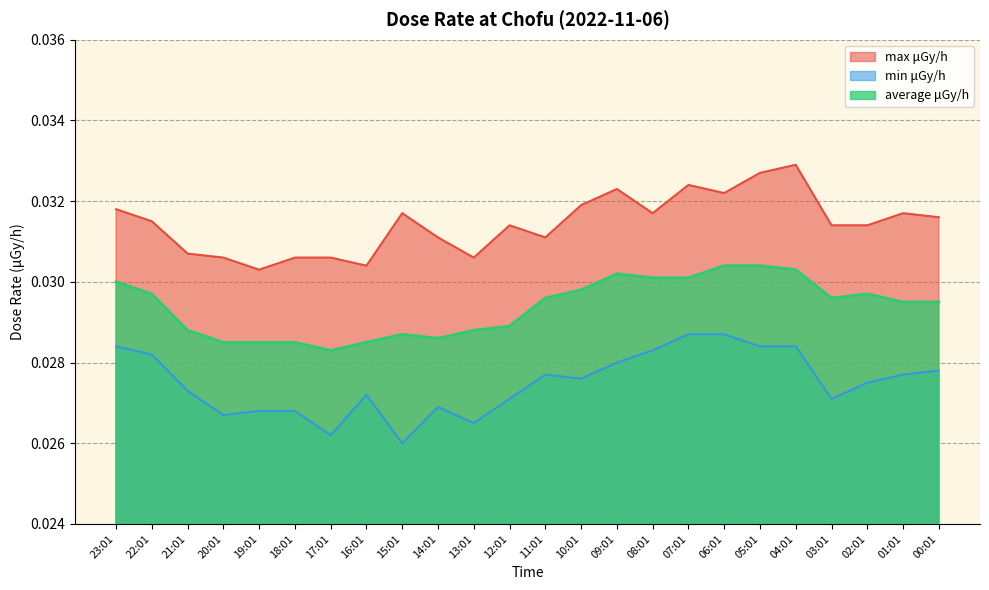

How many interior local valleys does the average μGy/h series have?

3